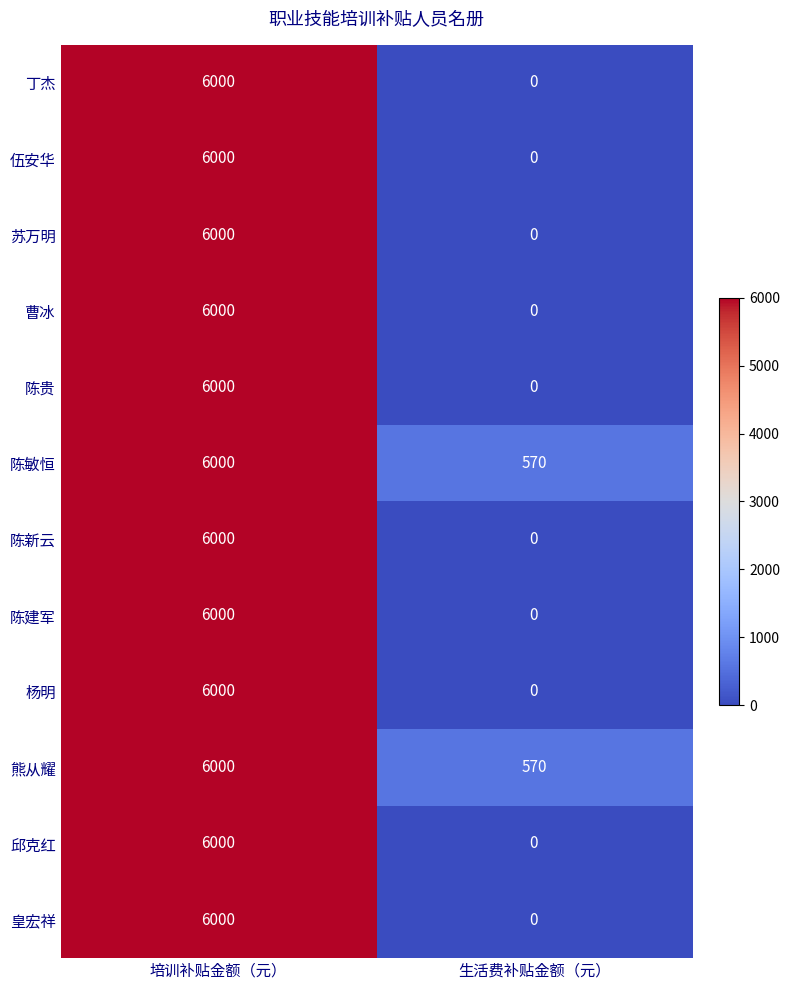

Rank the categories by 陈贵 value from highest to lowest.

培训补贴金额（元）, 生活费补贴金额（元）